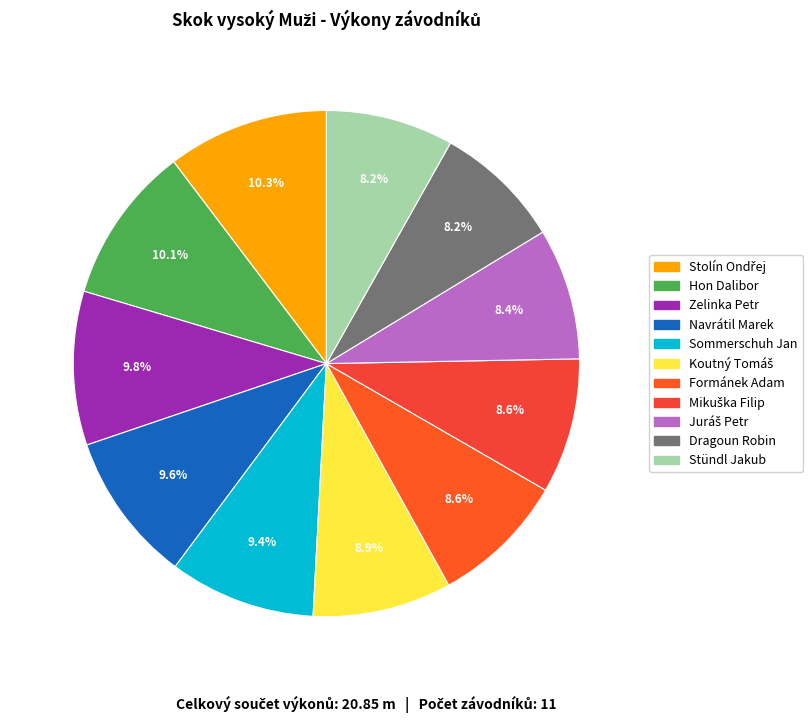

To the nearest percent, what is the combined percentage of Zelinka Petr and Stündl Jakub?

18%